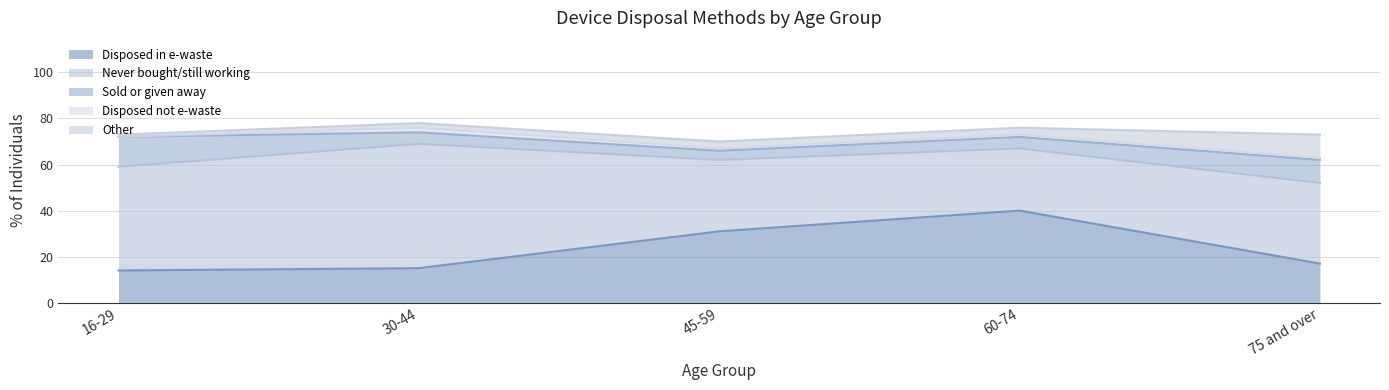

What is the greatest value displayed?

54